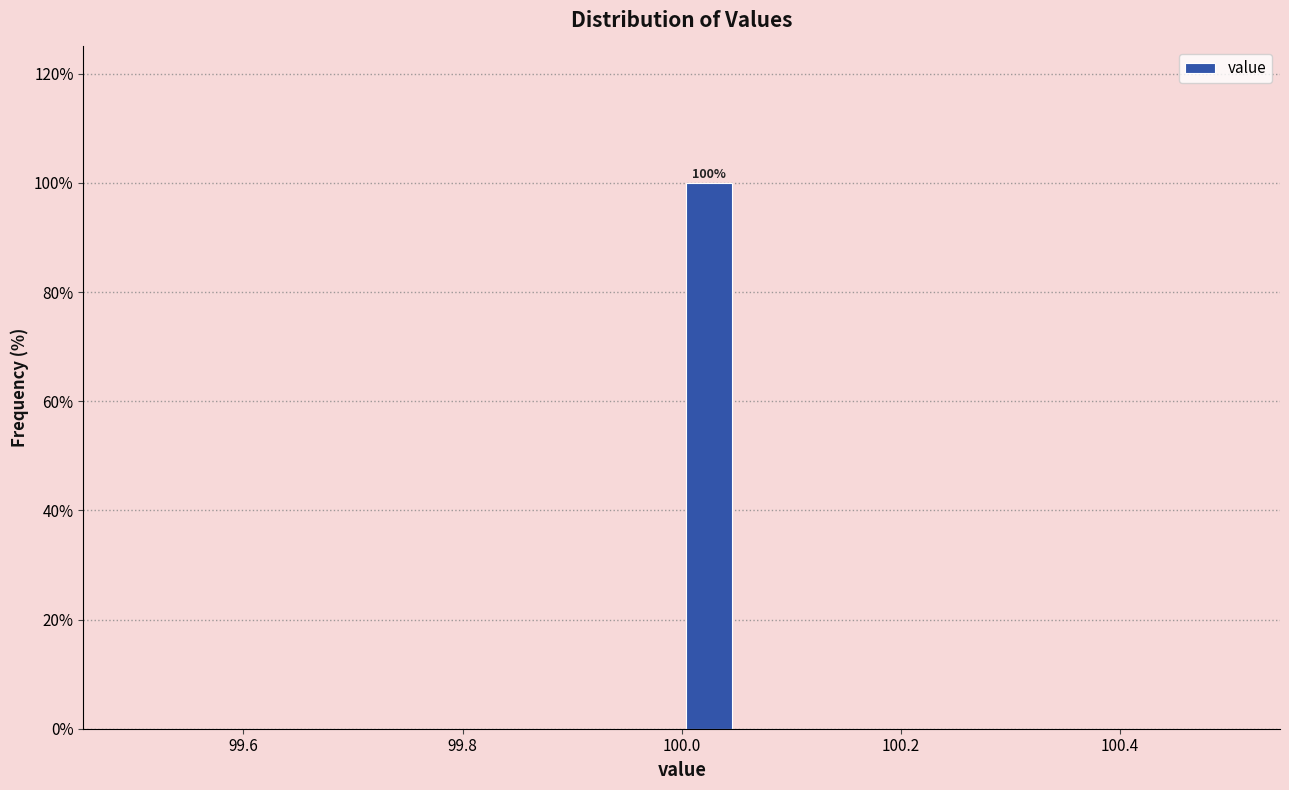

Read against the x-axis, roughly where is the centre of the tallest bar?

100.02